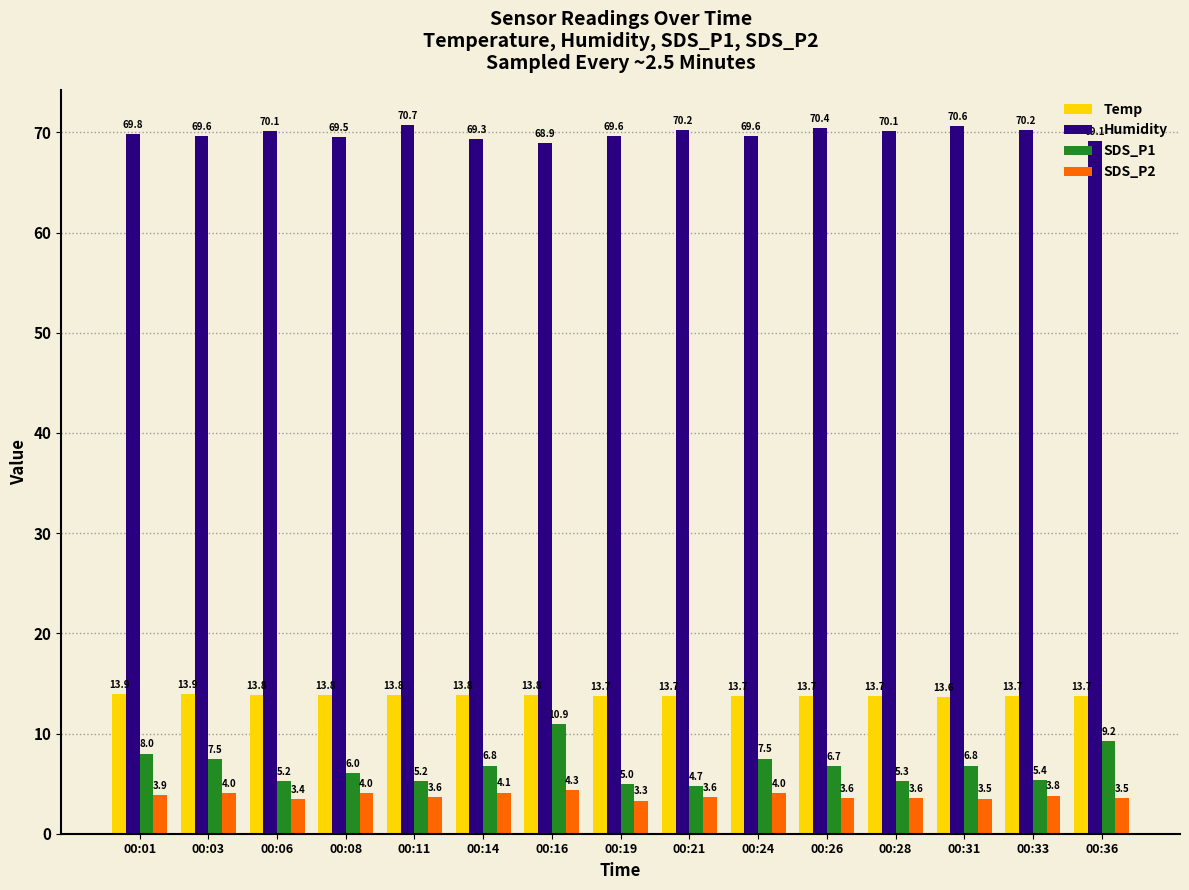

What is the spread (max minus min) of values at 00:03?

65.6